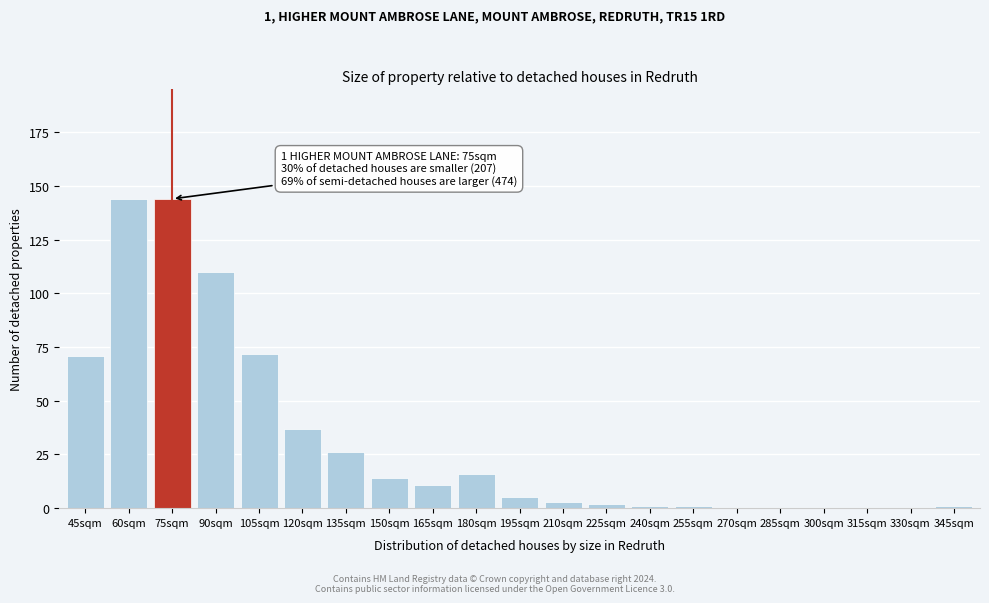

Reading left to right, transcribe all the data shown in this chart.

45sqm=71	60sqm=144	75sqm=144	90sqm=110	105sqm=72	120sqm=37	135sqm=26	150sqm=14	165sqm=11	180sqm=16	195sqm=5	210sqm=3	225sqm=2	240sqm=1	255sqm=1	270sqm=0	285sqm=0	300sqm=0	315sqm=0	330sqm=0	345sqm=1